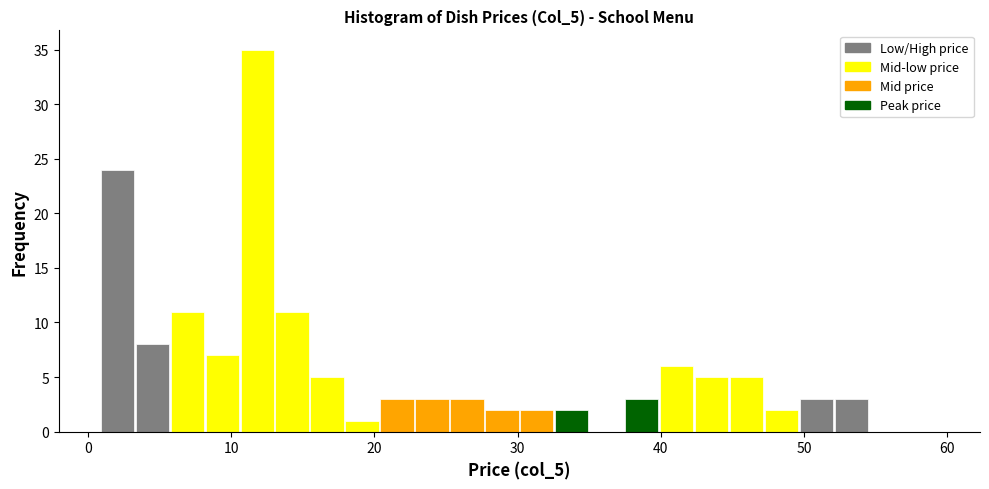

Read against the x-axis, roughly where is the centre of the tallest bar?

12